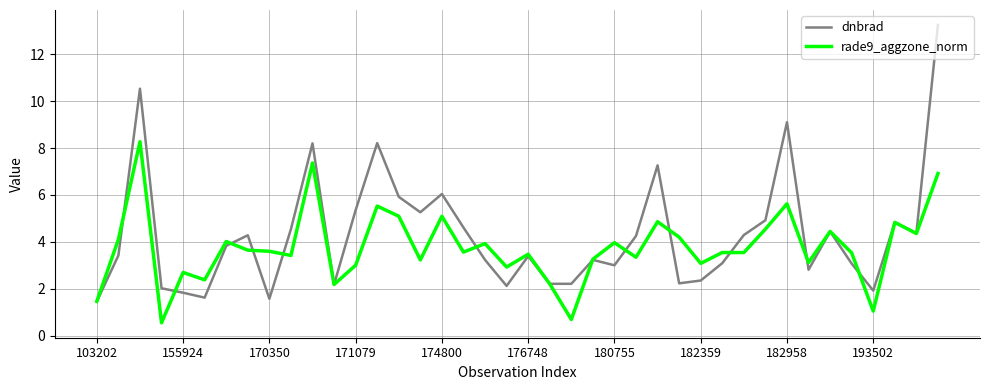

Rank the series by their maximum value, from highest to lowest.

dnbrad, rade9_aggzone_norm